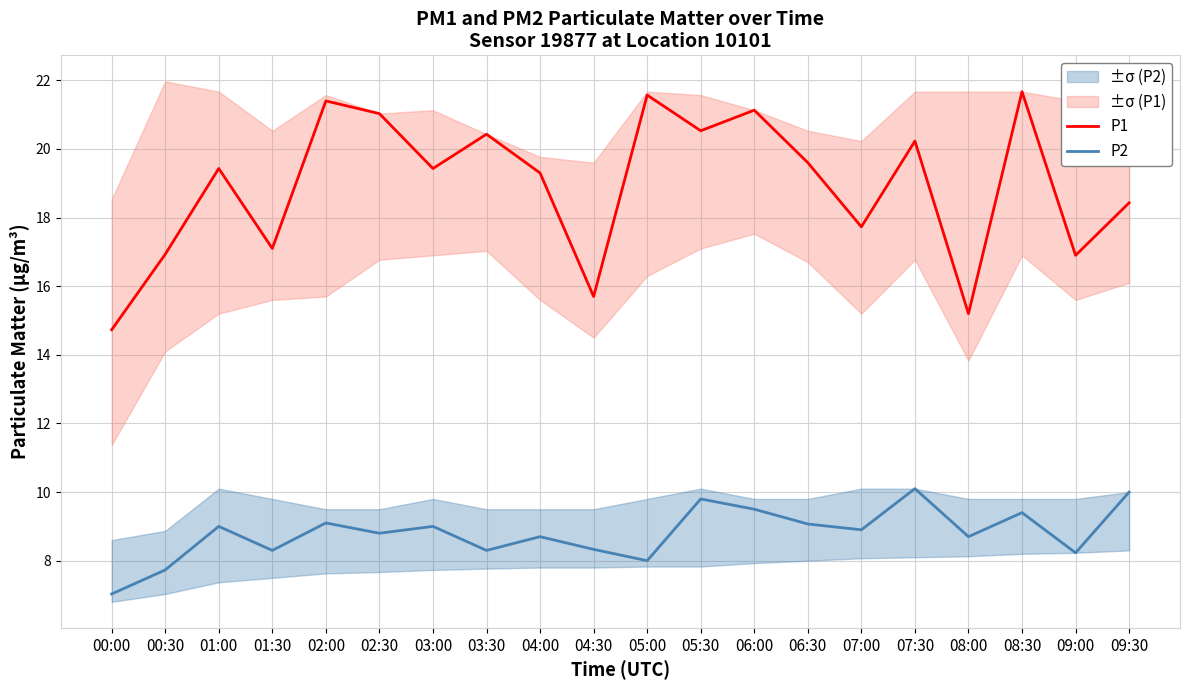

What are all the series names shown in the legend?

P1, P2